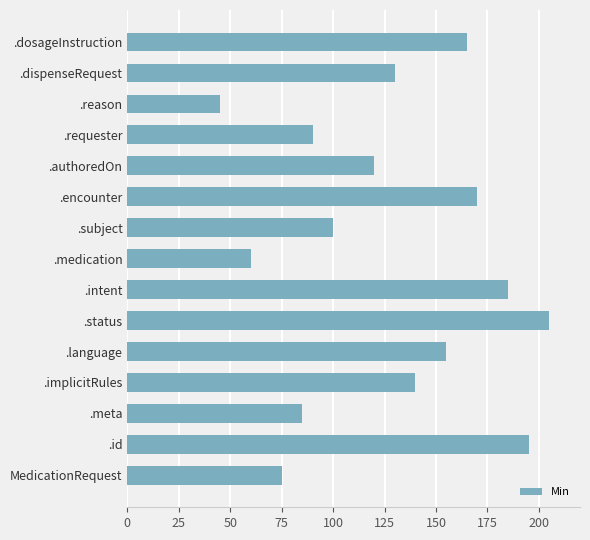

What is the approximate value at .subject, to the nearest 10?

100